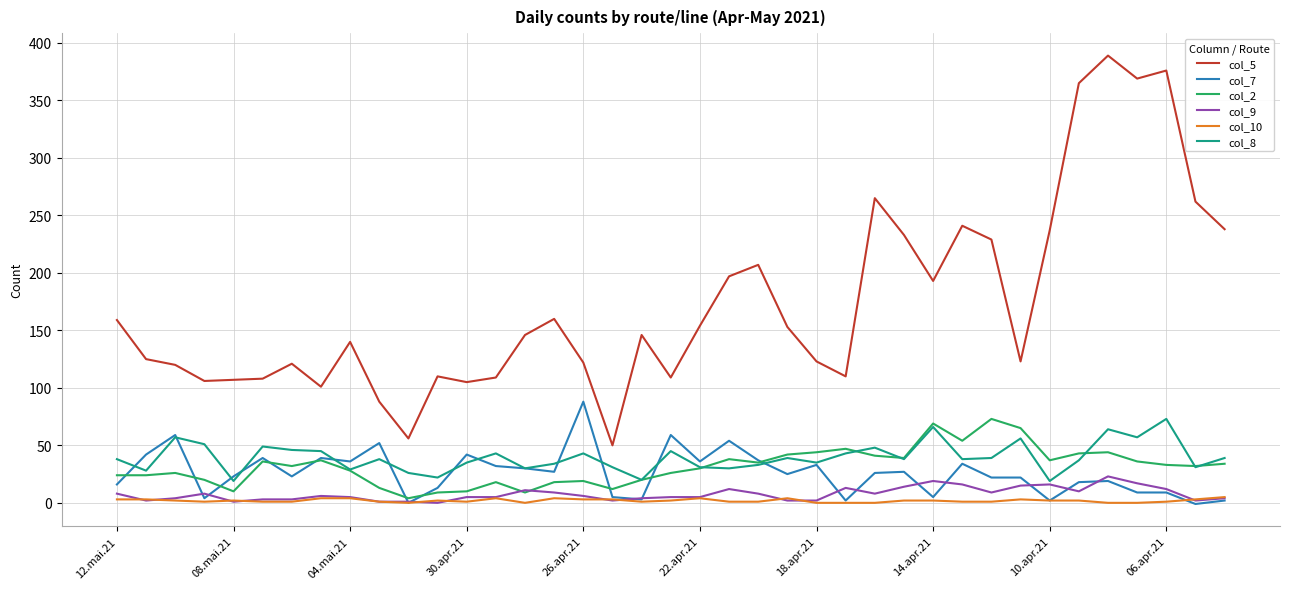

Which series has the widest spread of values?

col_5